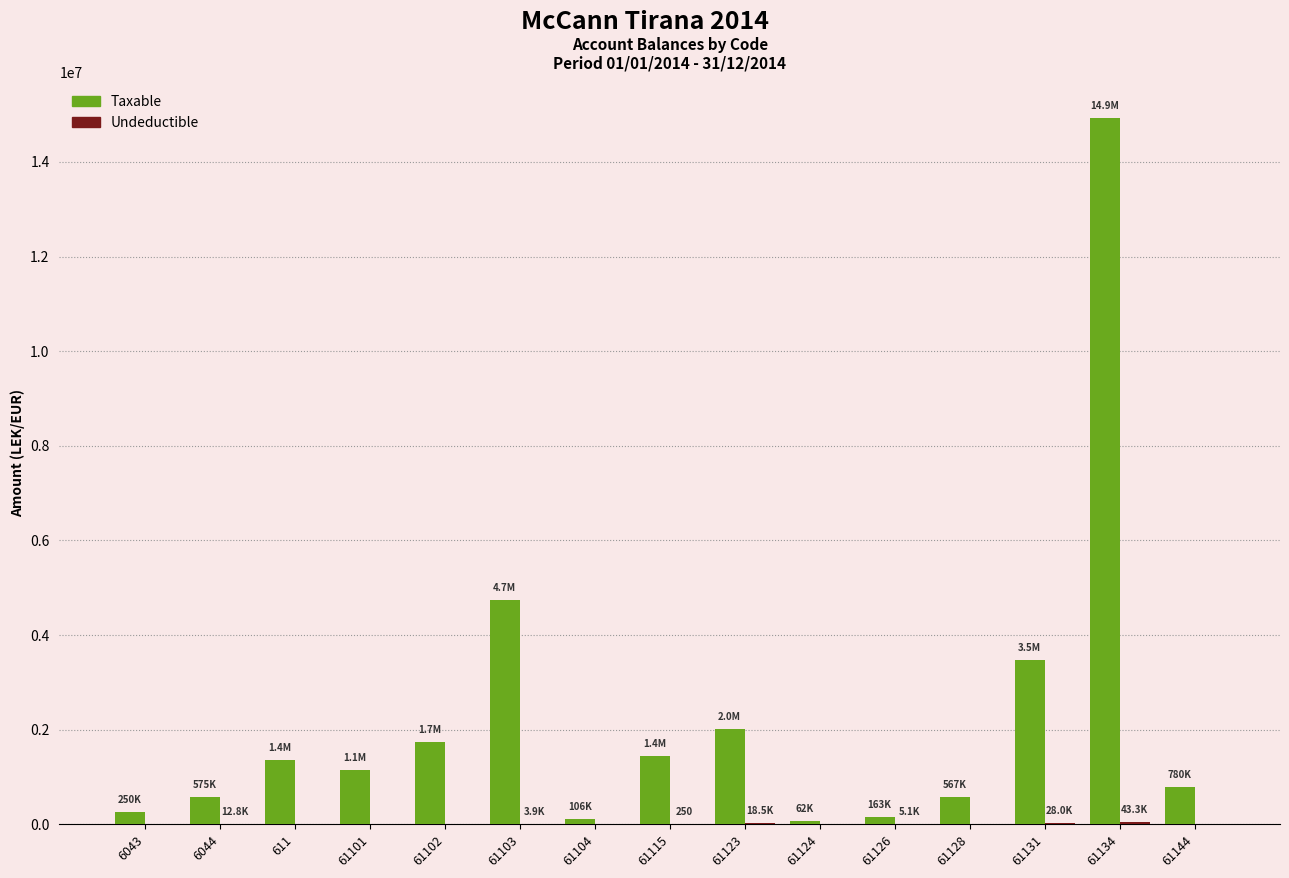

Which series has the largest range (max minus min)?

Taxable